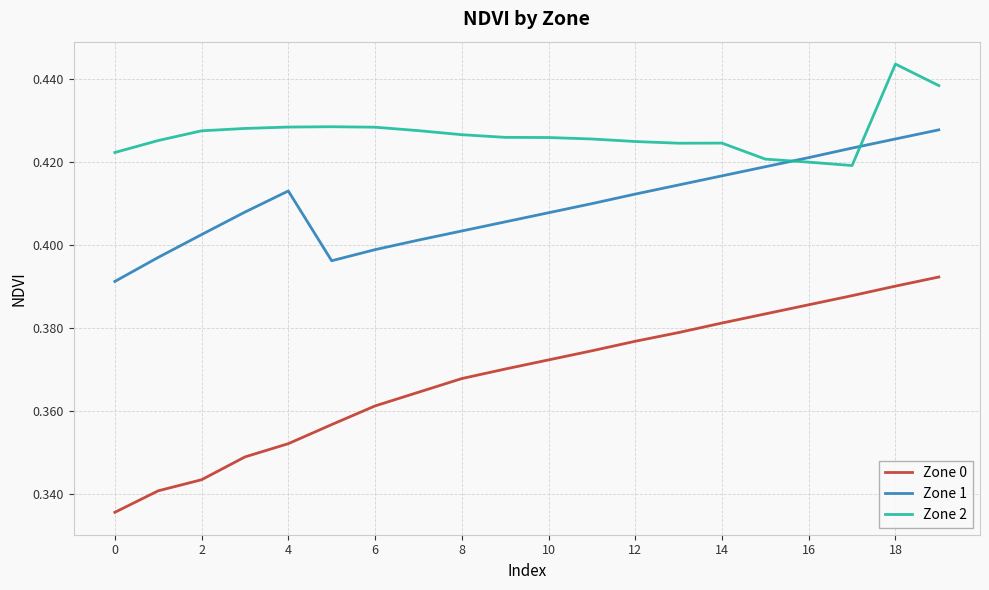

Which series has the widest spread of values?

Zone 0